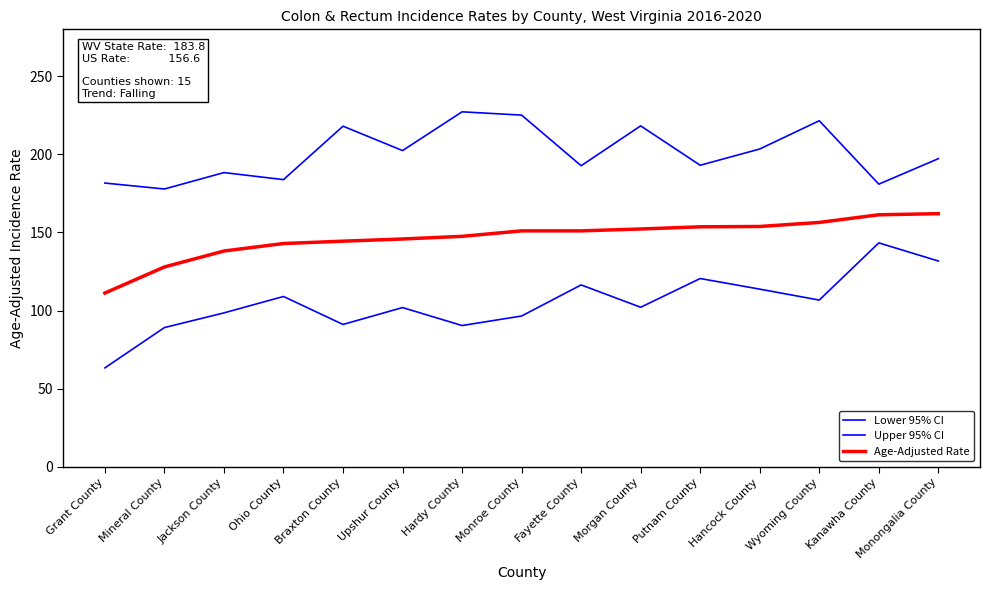

Does the chart display data point markers on the line(s)?

No